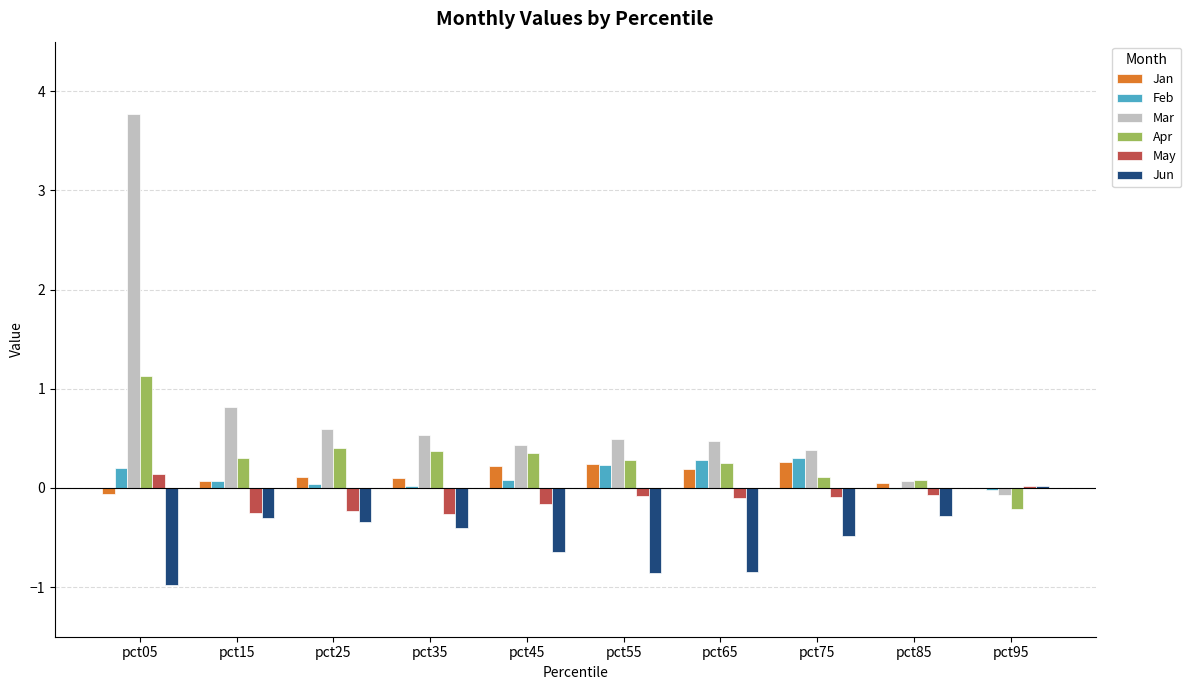

Between pct15 and pct95, which series saw the biggest shift?

Mar